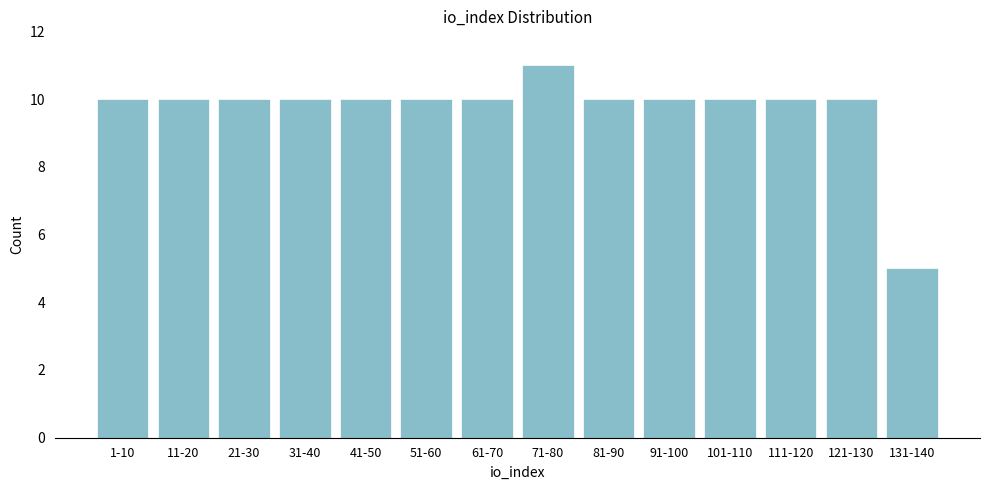

Reading left to right, what are all the values shown in this chart?

10	10	10	10	10	10	10	11	10	10	10	10	10	5